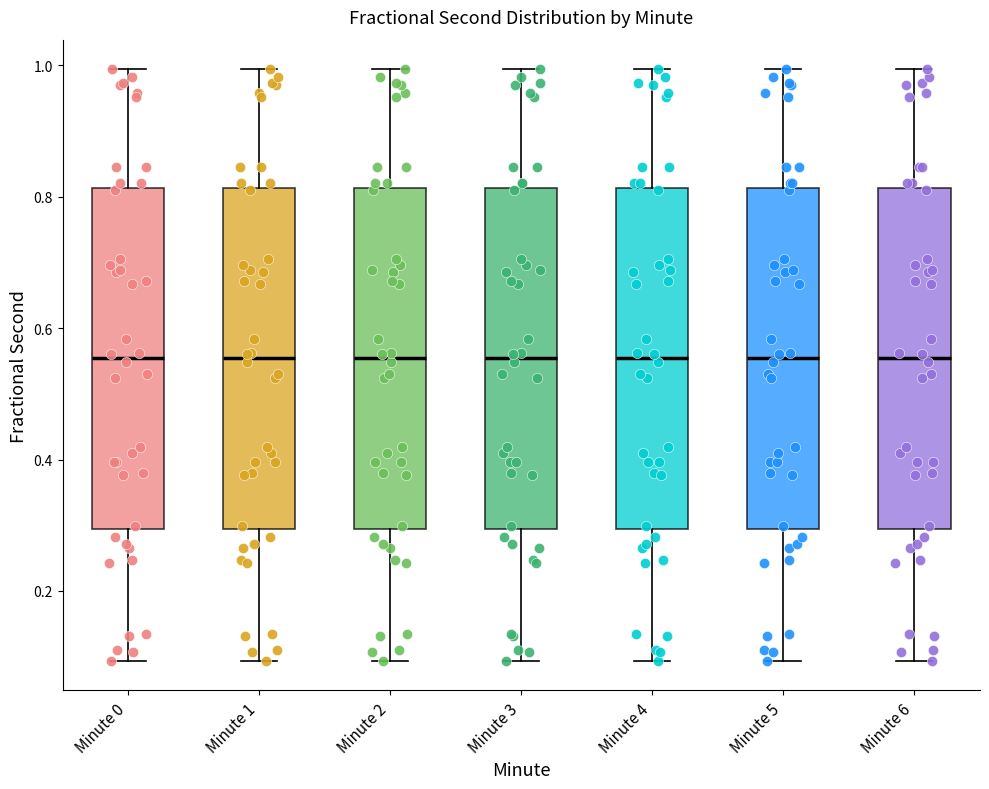

Where does the median line of the box for Minute 0 sit on the y-axis? The values are not printed on the chart, so give them approximately, as read against the axis.

0.56